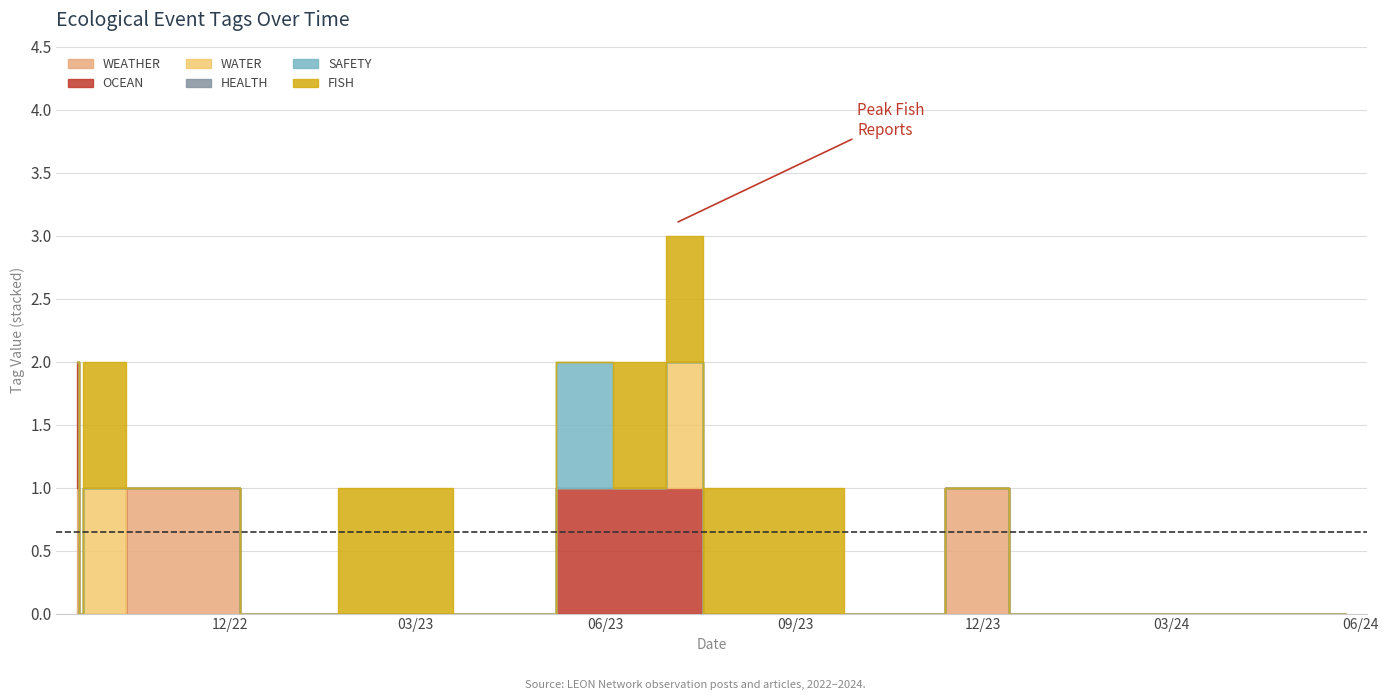

Which series has the largest total across all categories?

FISH